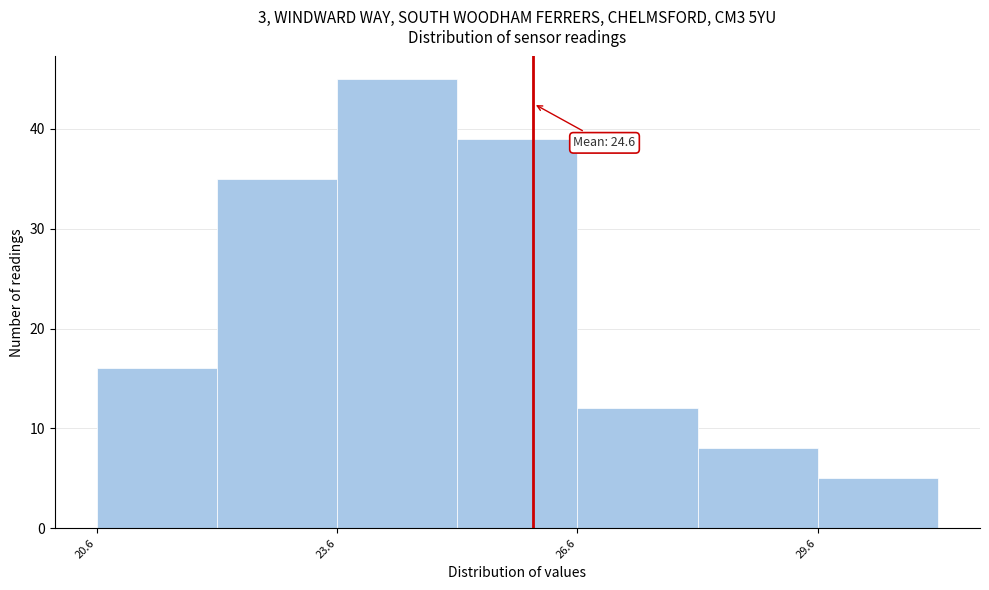

Read against the x-axis, roughly where is the centre of the tallest bar?

24.5